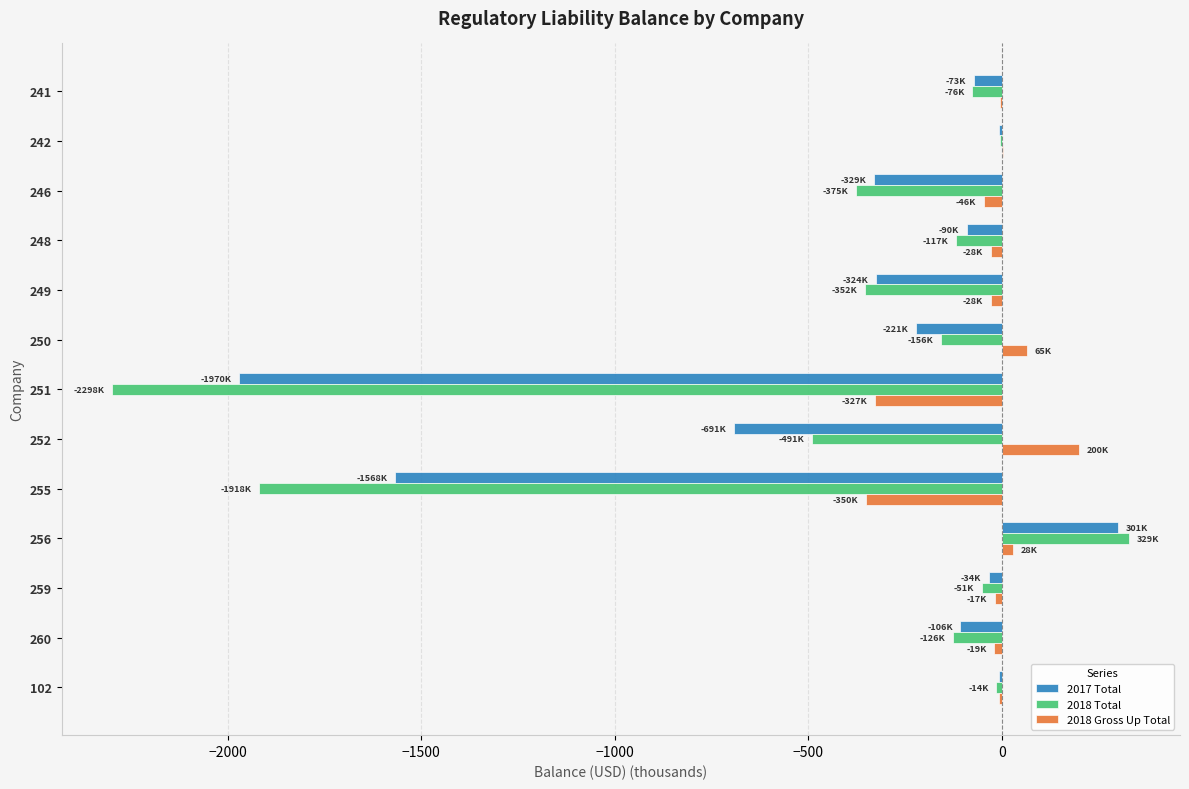

Which series has the largest total across all categories?

2018 Gross Up Total